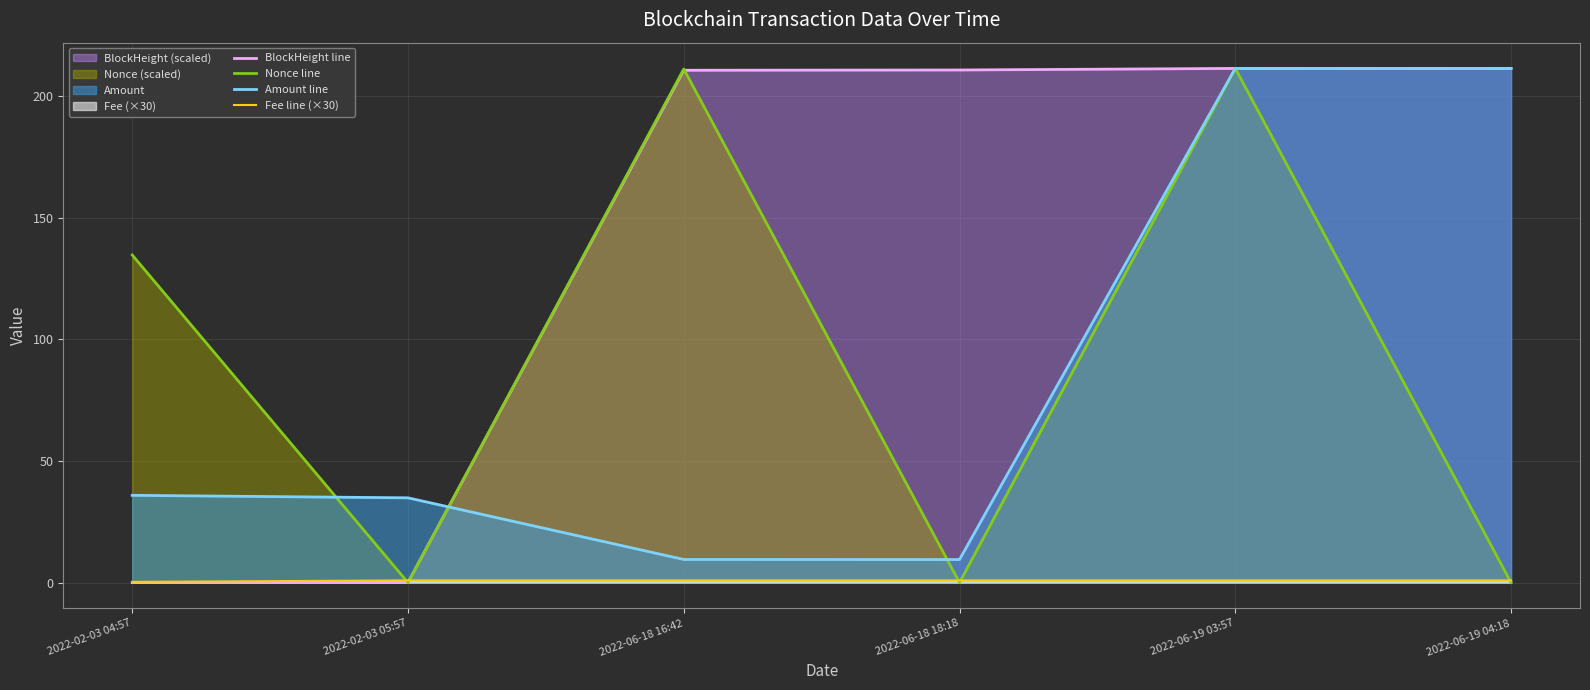

Between 2022-02-03 05:57 and 2022-06-18 16:42, which series saw the biggest shift?

Nonce line